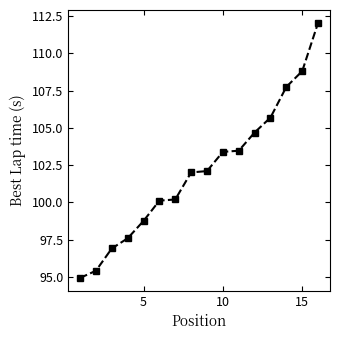

How many categories are shown in the chart?

16